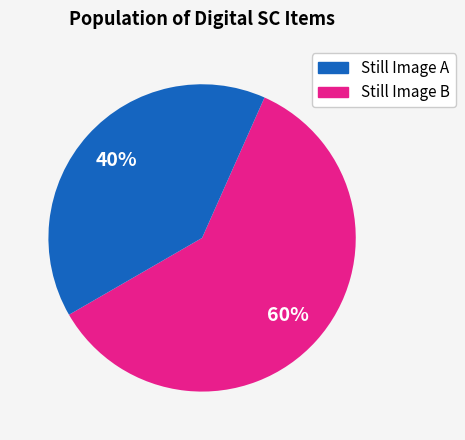

Does any single category account for the majority?

Yes